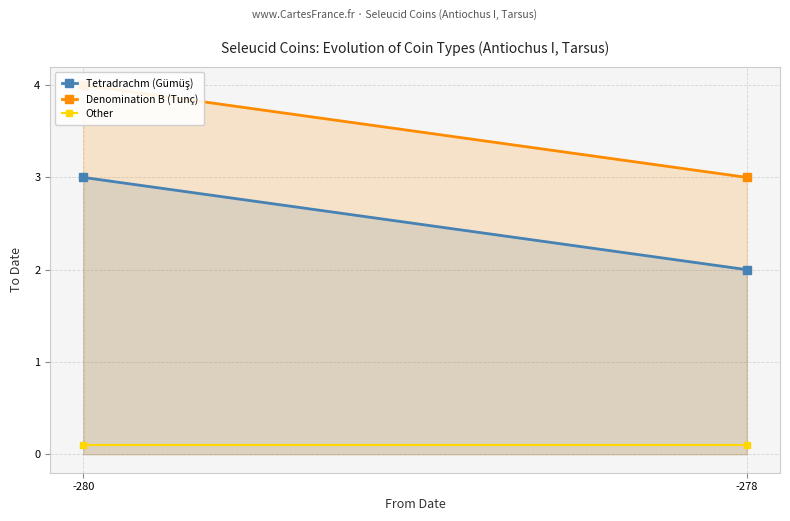

Which category has the highest value in the Other series?

-280